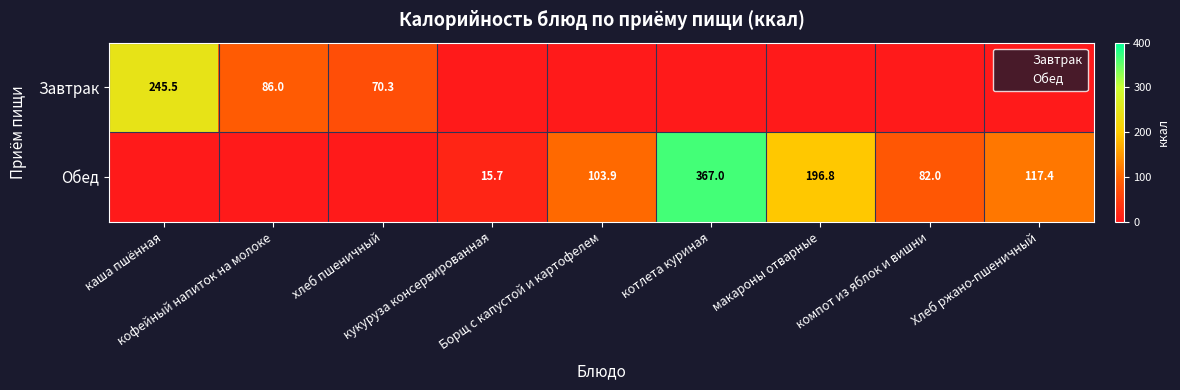

Is it true that Обед equals 117.4 at Хлеб ржано-пшеничный?

True